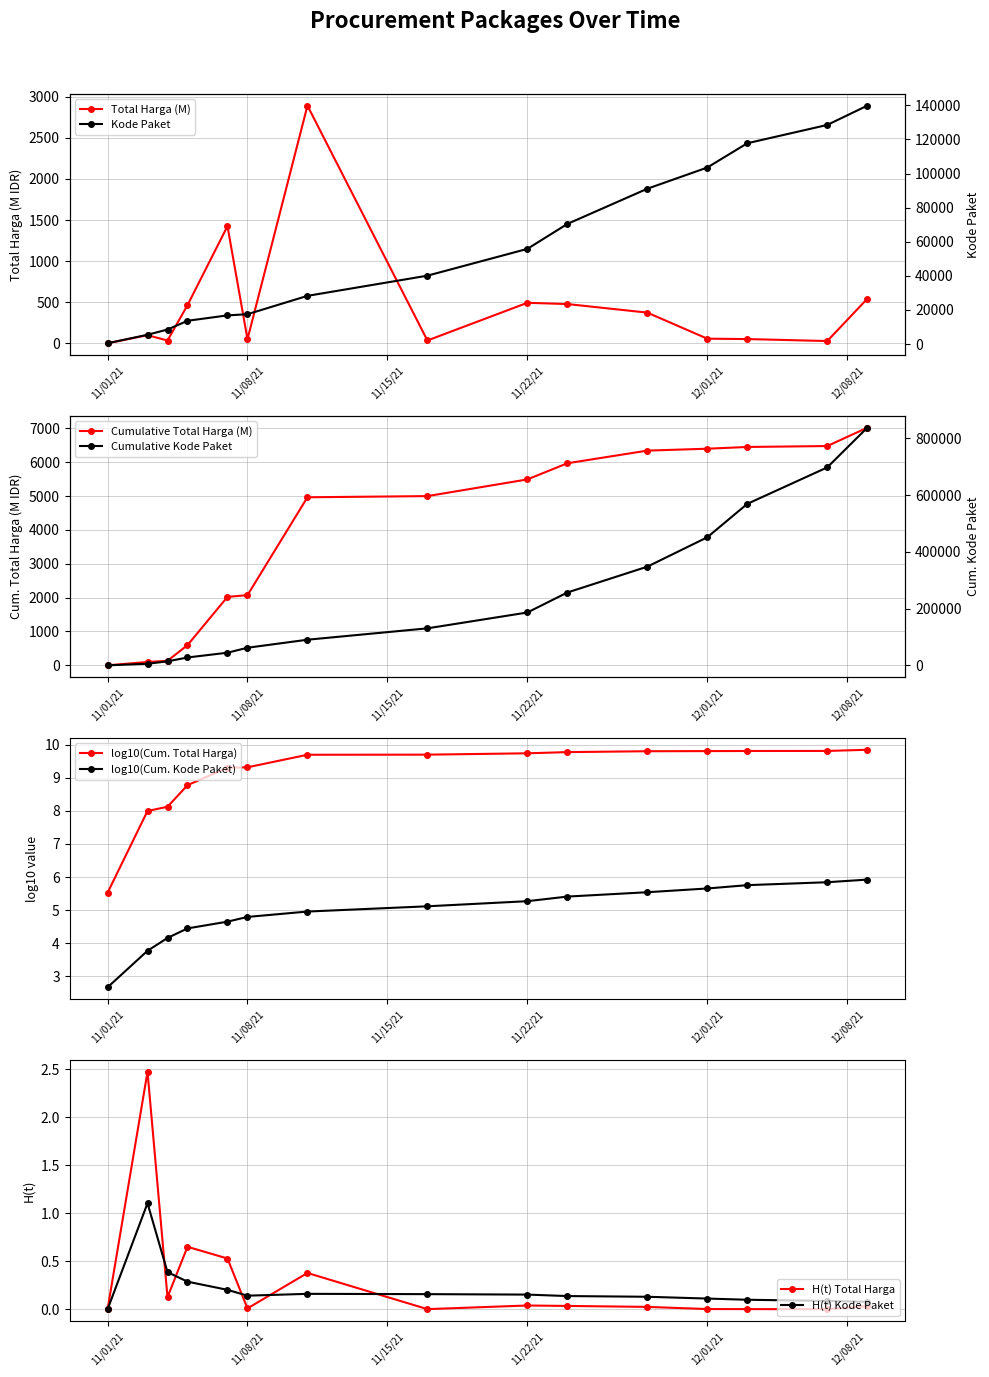

What is the difference between the maximum and minimum values in the Total Harga series?

2891.8